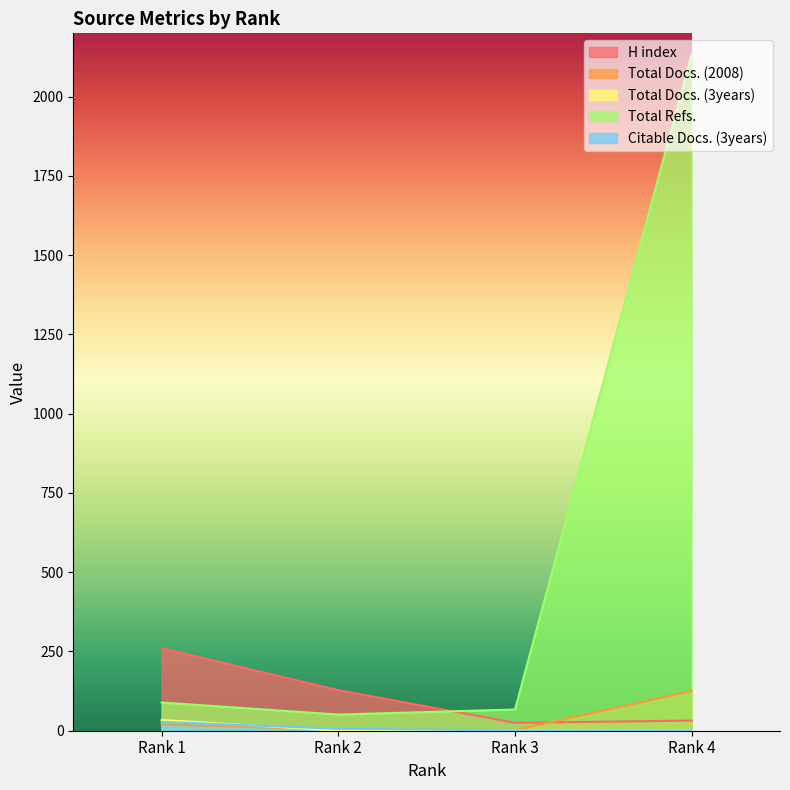

What is the difference between the maximum and second lowest values in the Total Refs. series?

2067